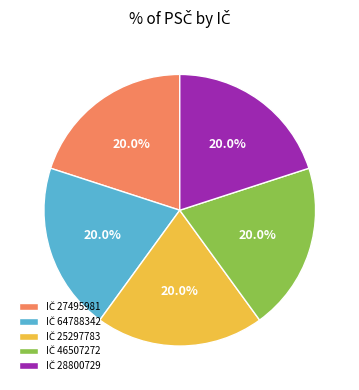

Count the number of slices in the pie.

5